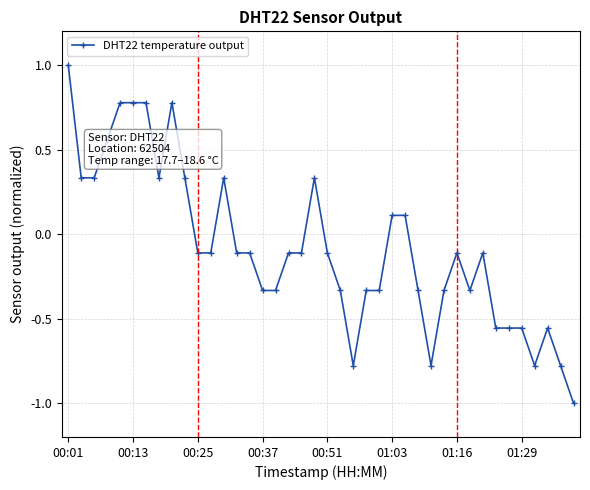

True or false: there are more than 1 points higher than both neighbors.

True